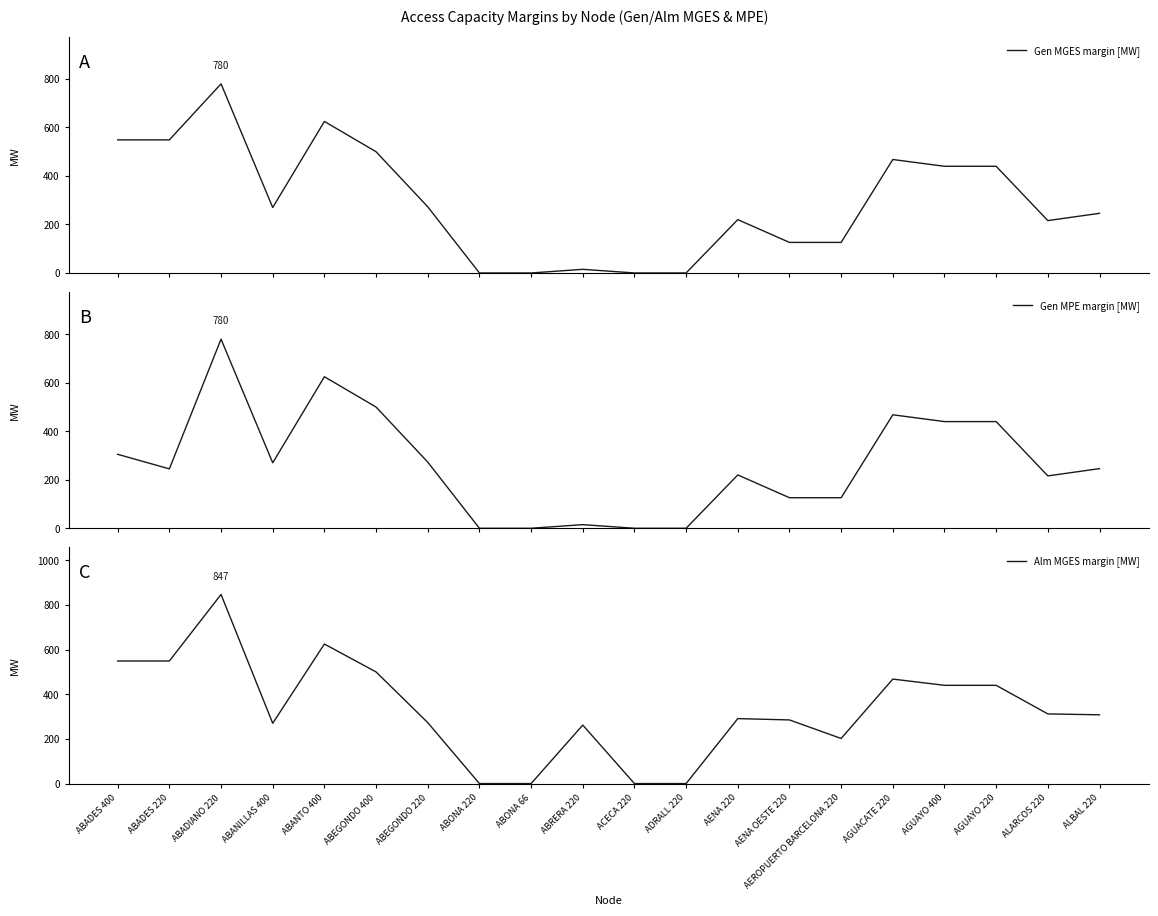

At which label is Gen MPE margin [MW] closest to 390?

AGUAYO 400